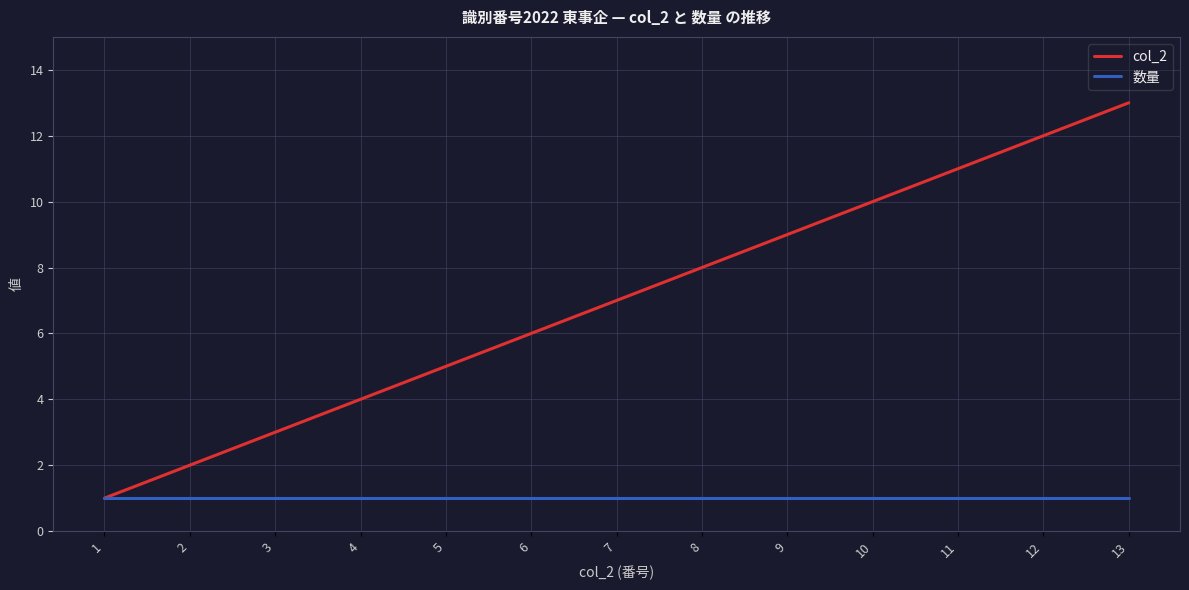

Rank the series by their maximum value, from lowest to highest.

数量, col_2